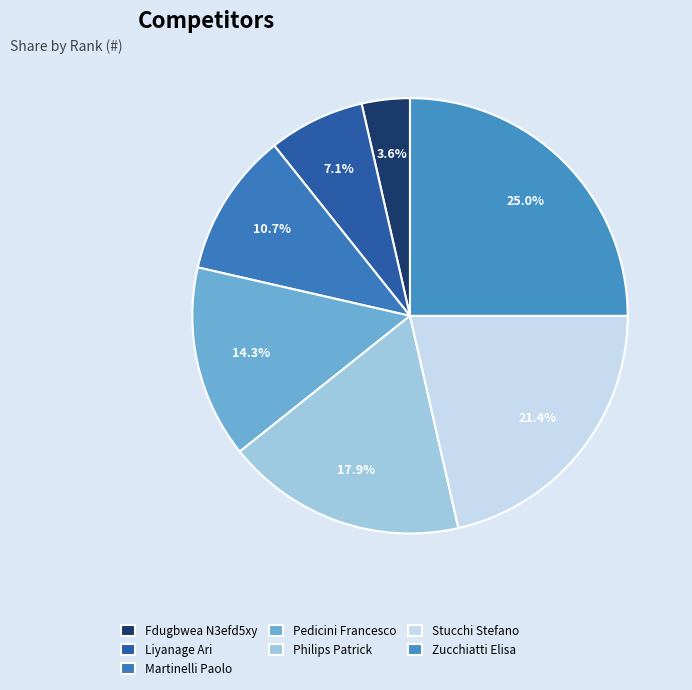

The Fdugbwea N3efd5xy slice represents 4% of the pie. True or false?

True